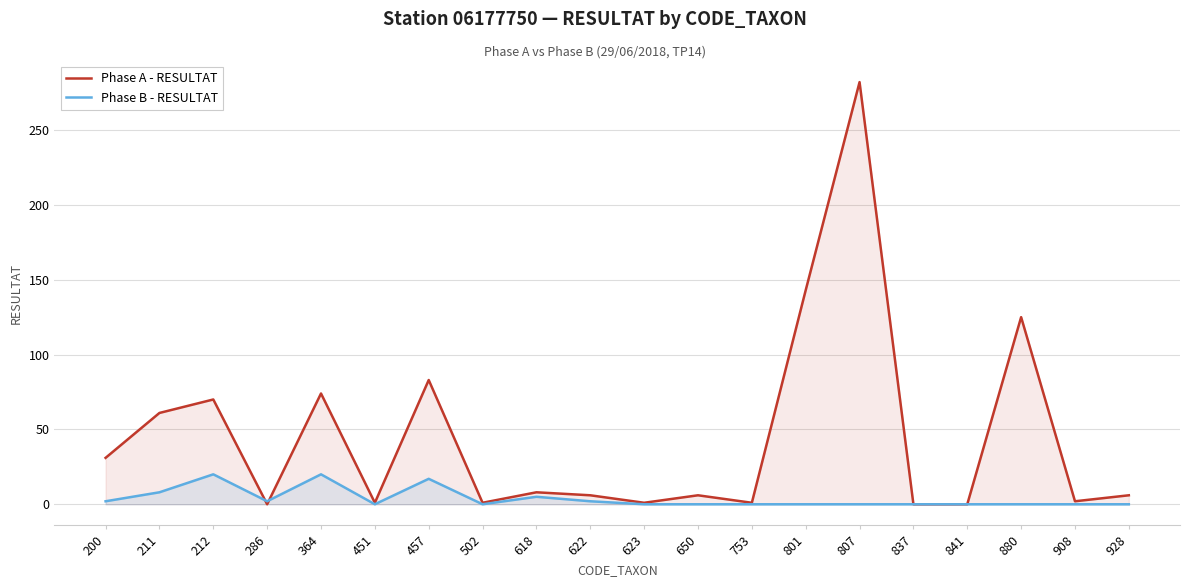

Where is the first local minimum for Phase A - RESULTAT?

286